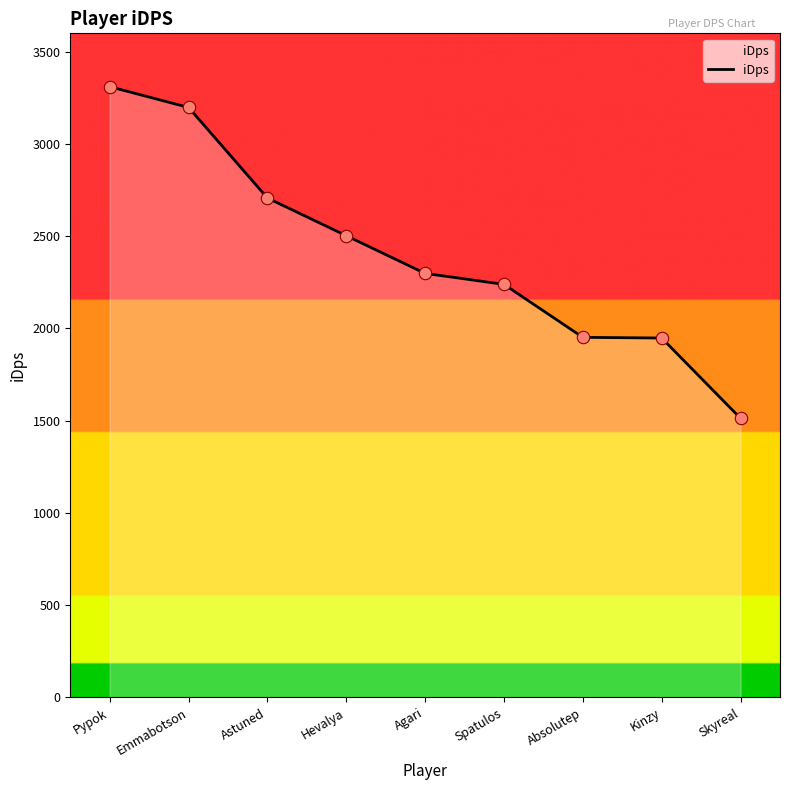

What is the ratio of the value at Kinzy to the value at Skyreal?

1.3